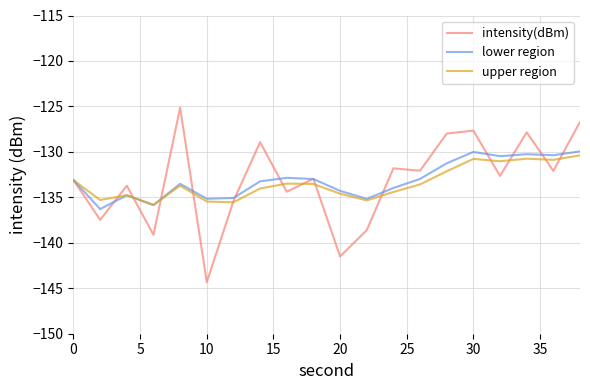

What is the minimum value shown in the chart?

-144.3